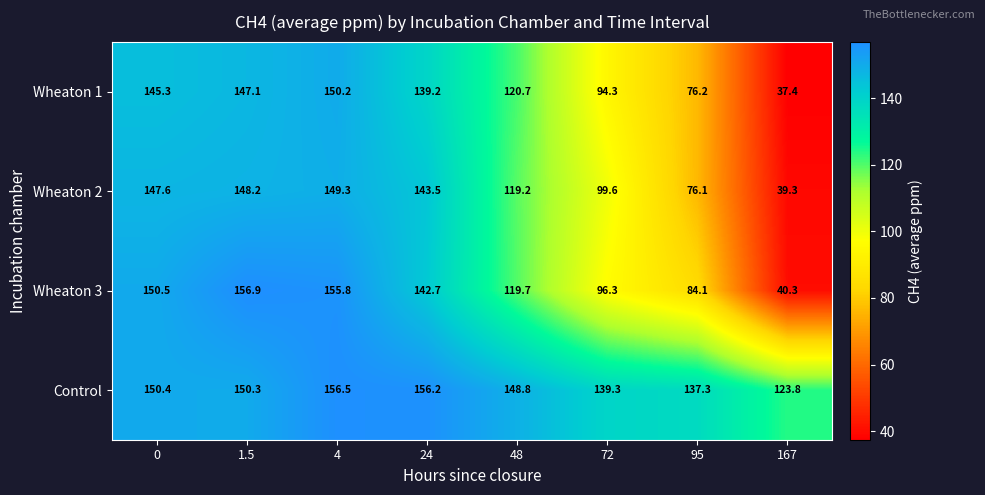

What is the smallest value displayed?

37.4